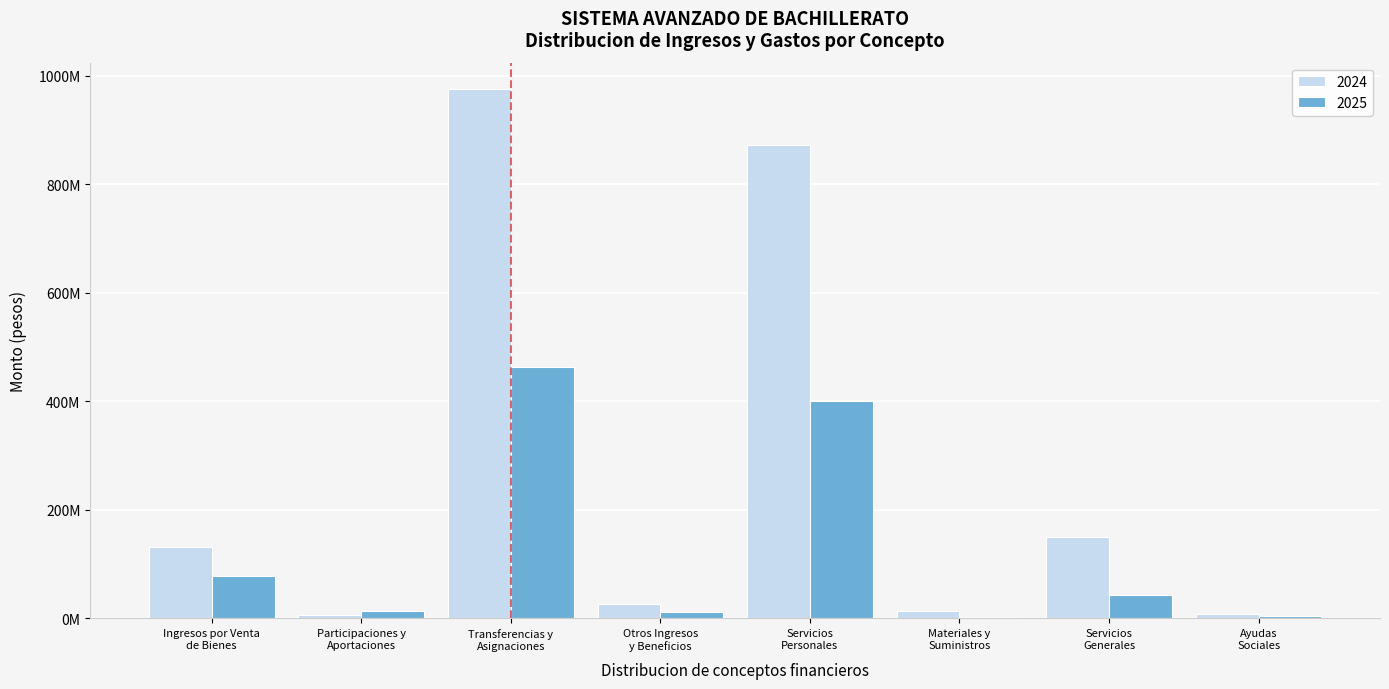

What are all the series names shown in the legend?

2024, 2025